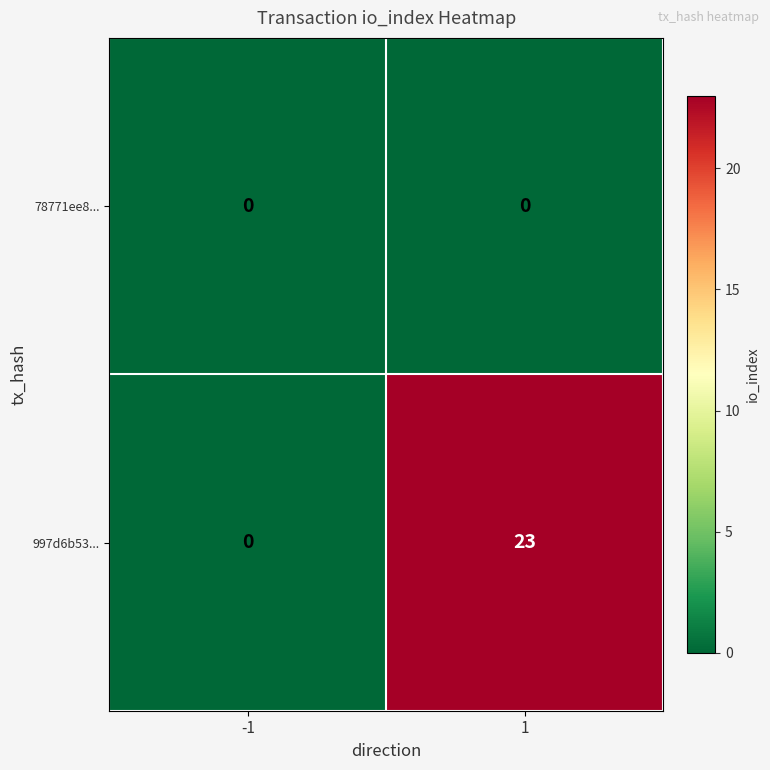

Is it true that 78771ee8... equals 0 at 1?

True